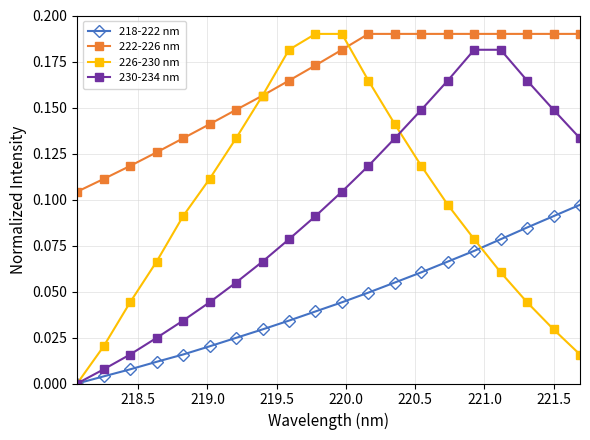

Which series has the widest spread of values?

226-230 nm